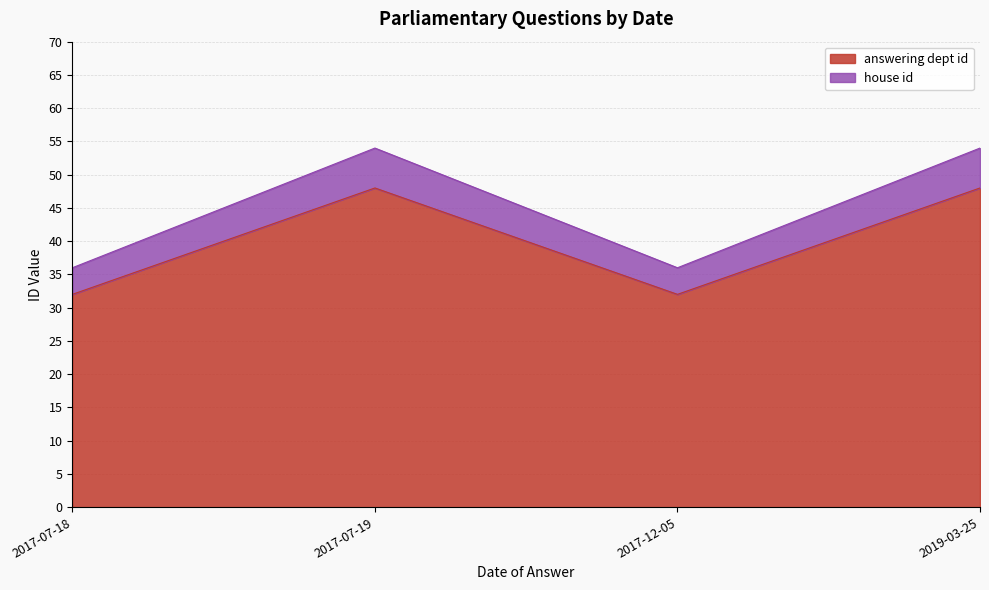

What is the maximum value for answering dept id?

48